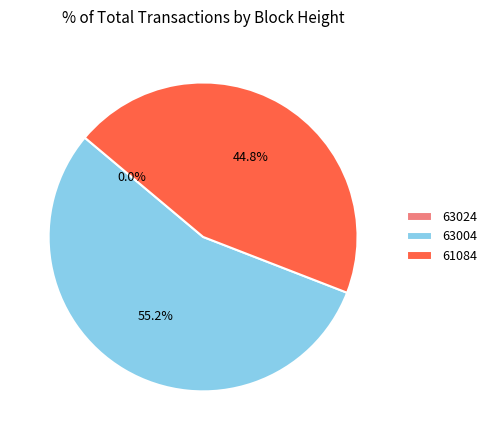

To the nearest percent, what is the average slice percentage?

33%